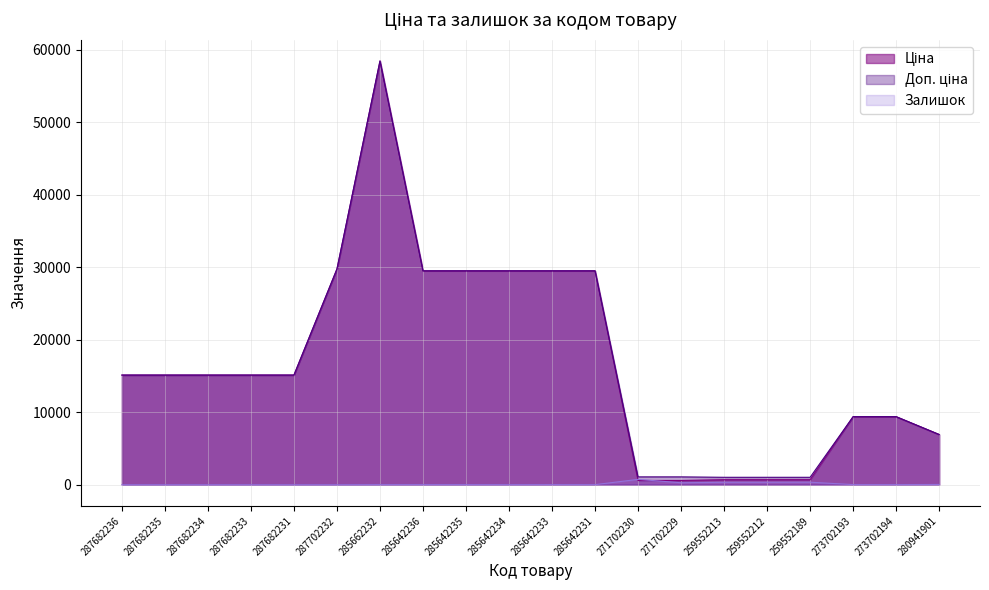

True or false: Доп. ціна and Ціна intersect in this chart.

False